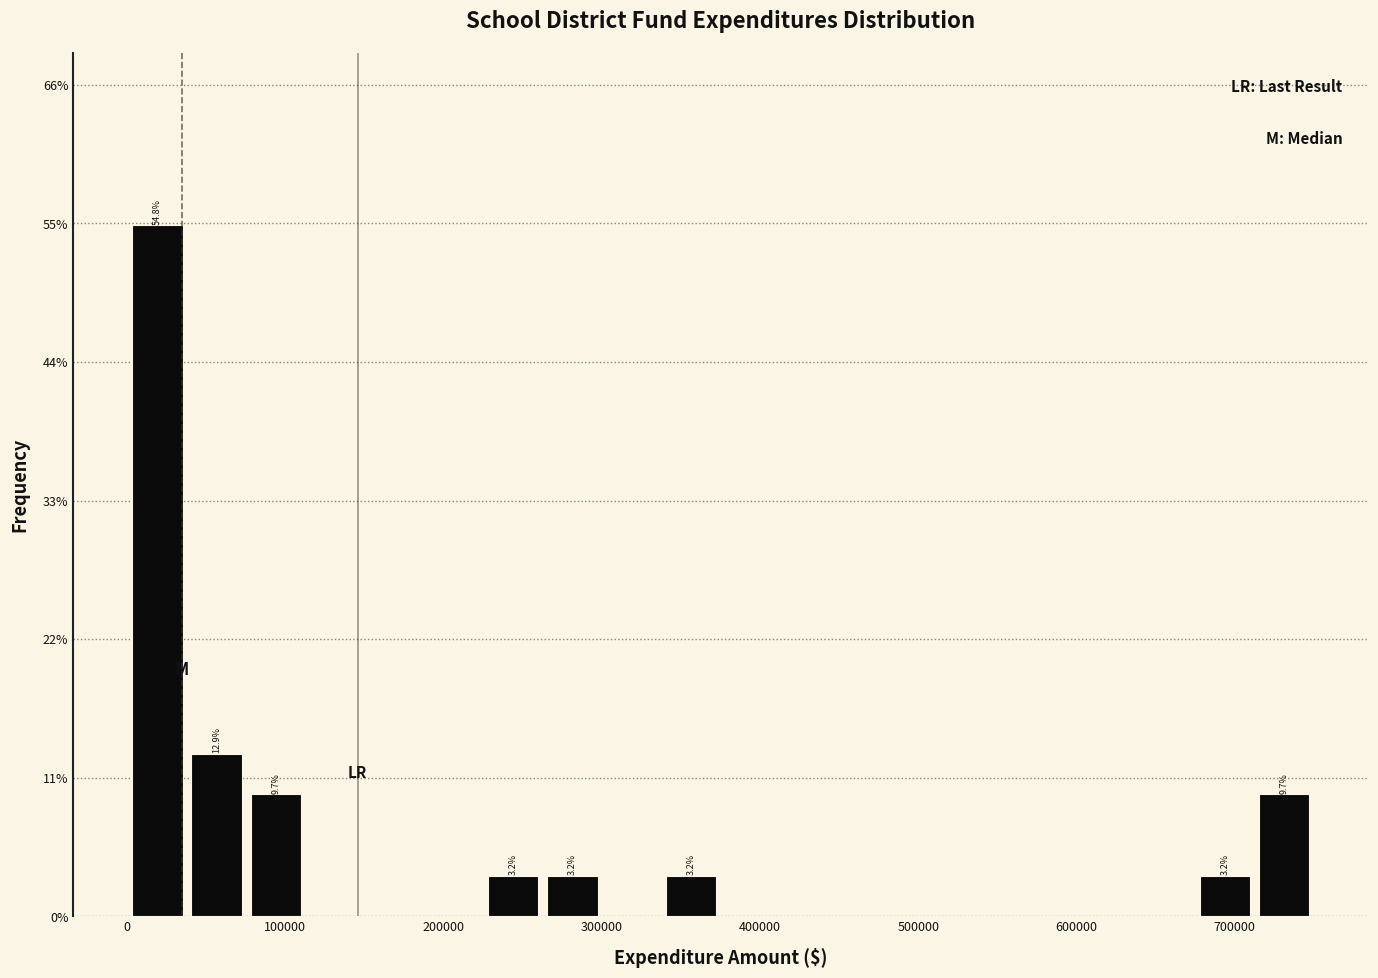

Read against the x-axis, roughly where is the centre of the tallest bar?

20000